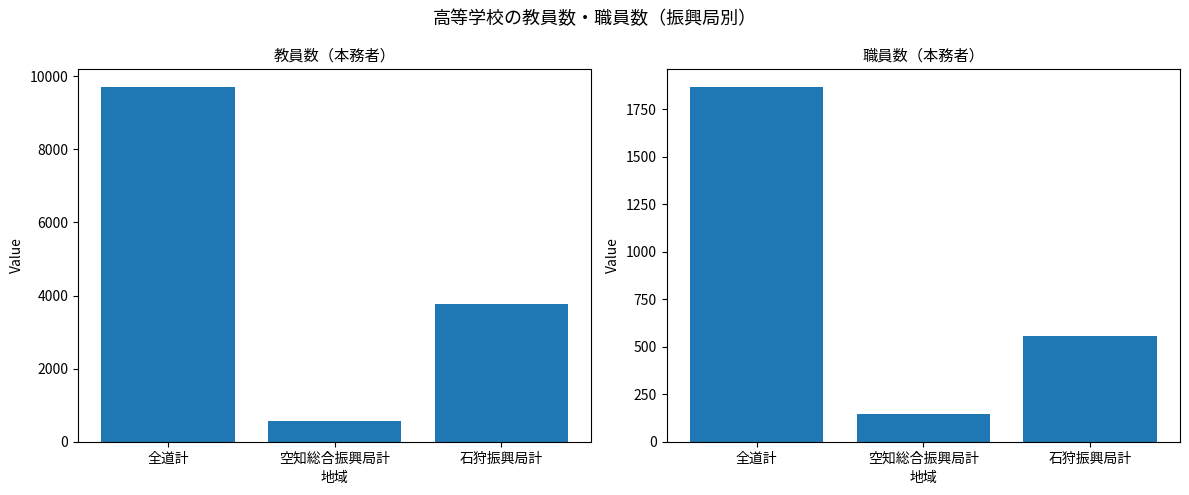

Reading right to left, list all the values displayed in this chart.

教員数（本務者）計: 3755	571	9704
職員数（本務者）計: 557	144	1866